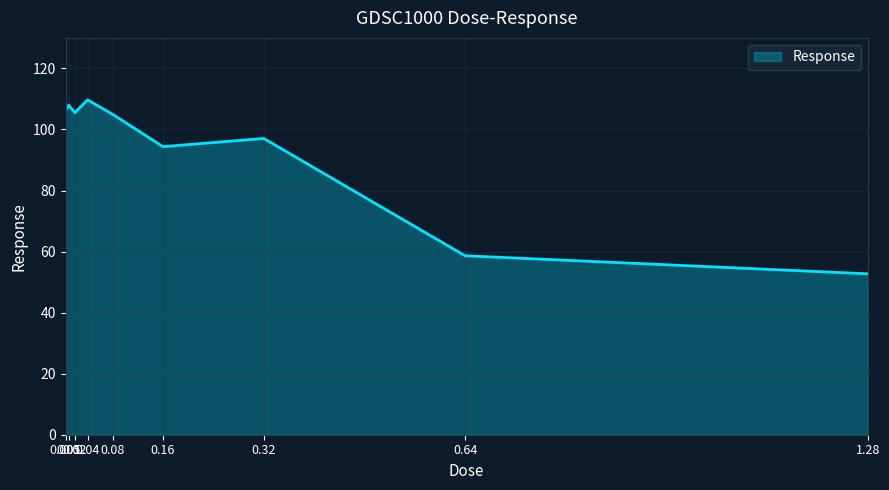

Where is the first local maximum?

0.01